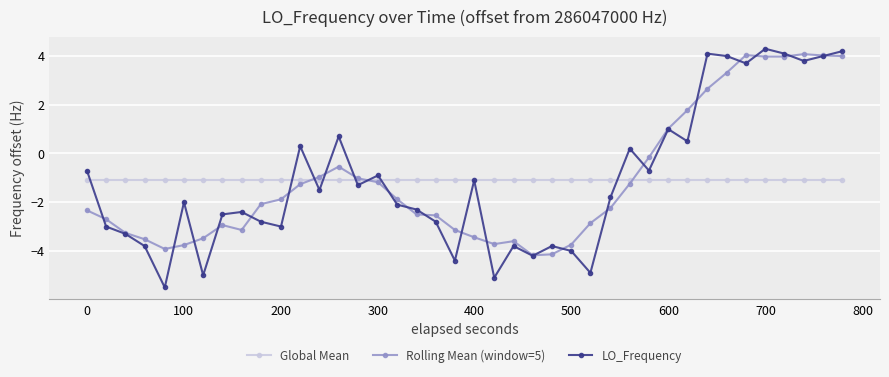

What is the minimum value shown in the chart?

-5.5